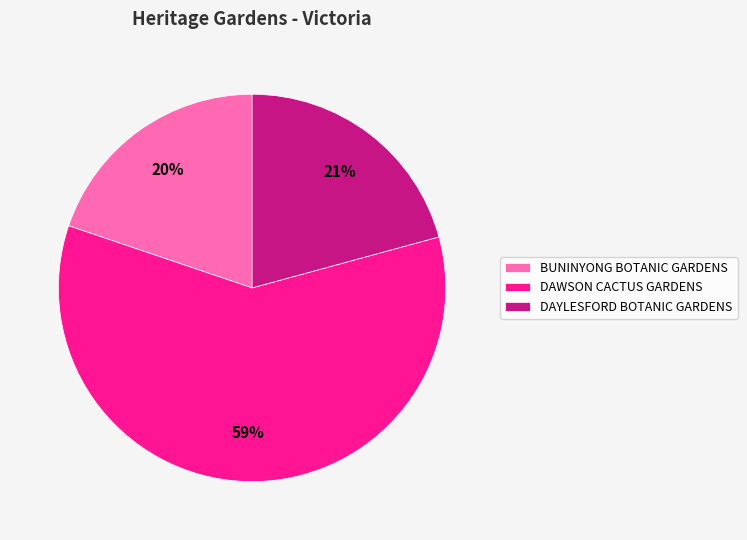

Is DAWSON CACTUS GARDENS the majority of the pie?

Yes